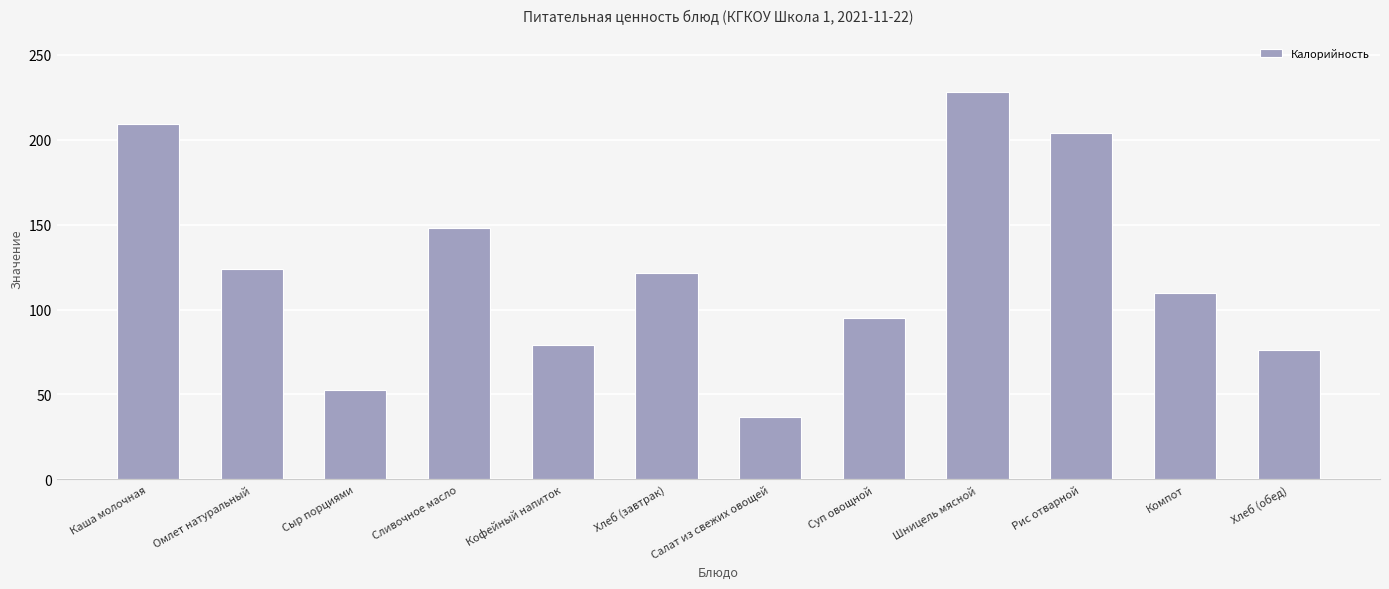

How many data points are less than 121?

6